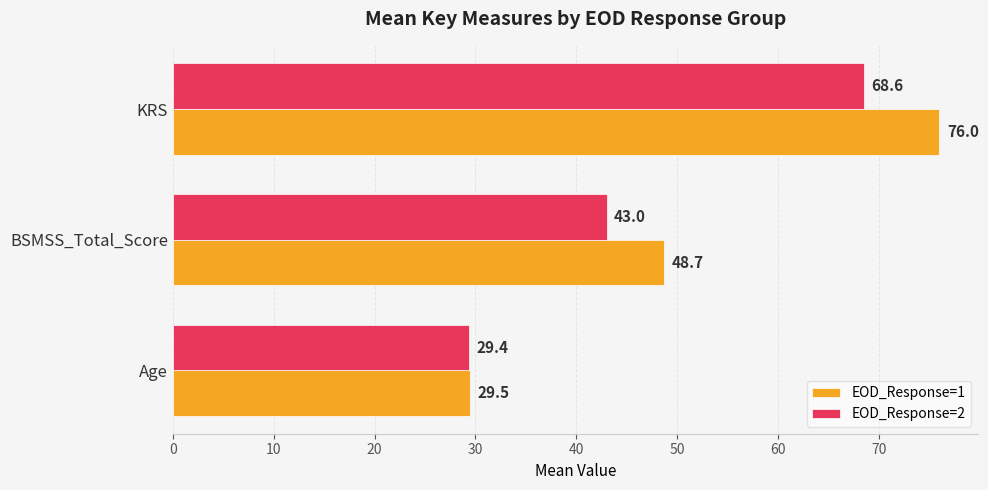

Where is EOD_Response=2 nearest to the value 48?

BSMSS_Total_Score